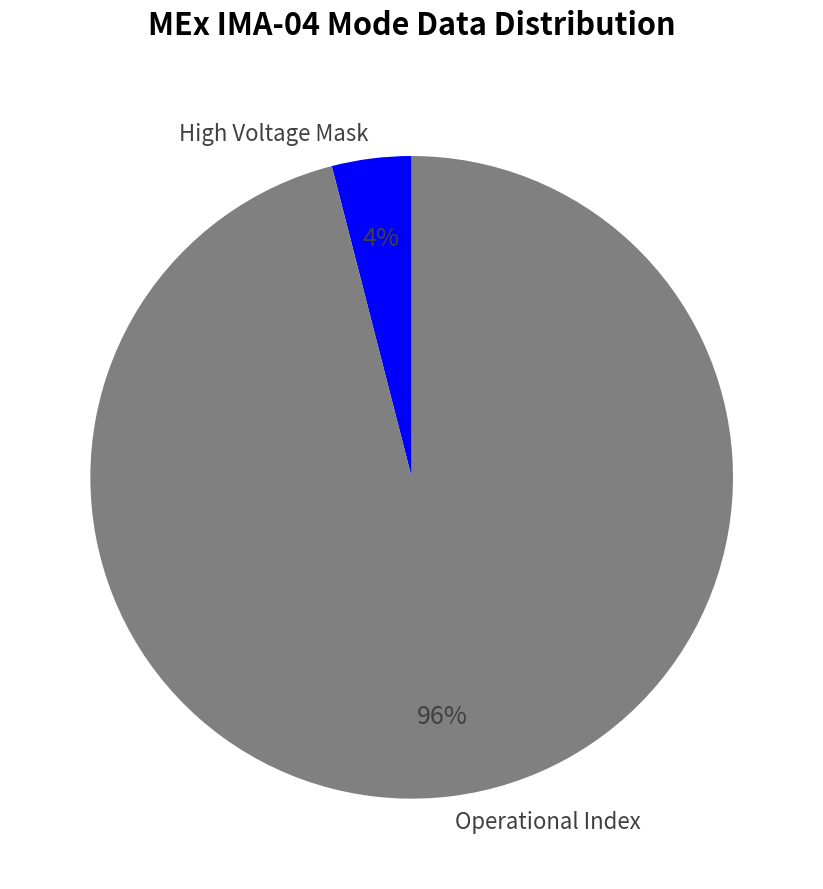

Is the sum of High Voltage Mask and Operational Index greater than half?

Yes